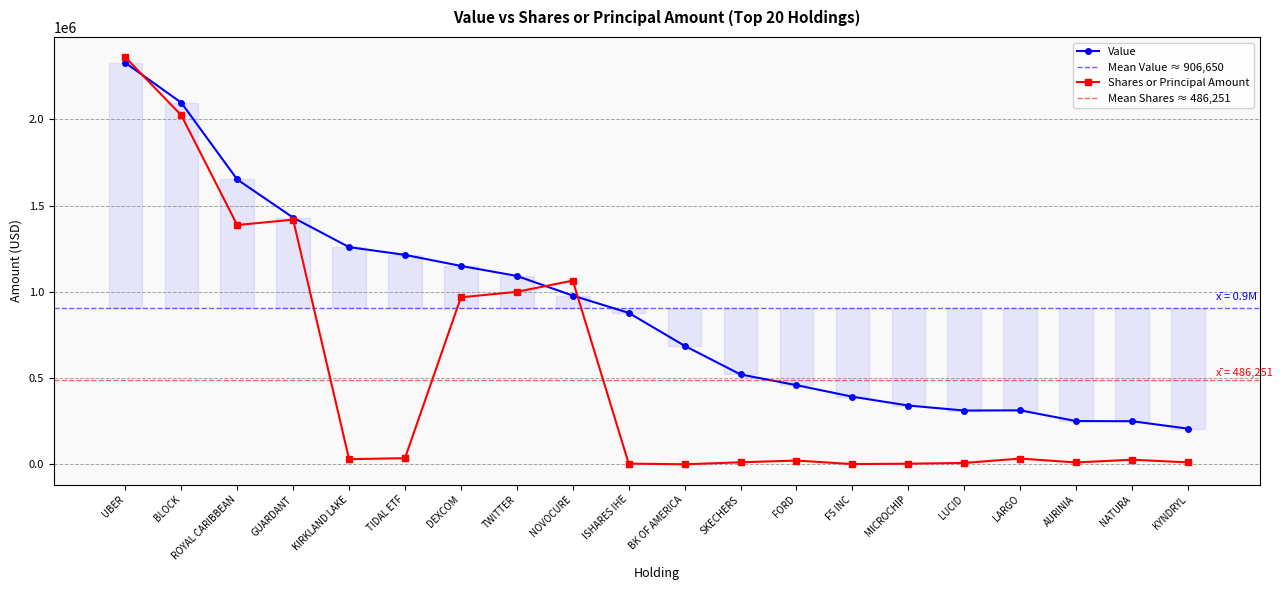

What is the difference between the Shares or principal amount values at DEXCOM and ROYAL CARIBBEAN?

419000